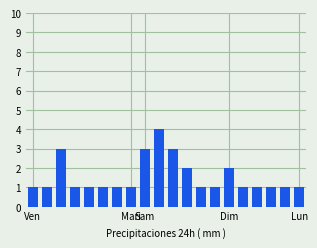

What is the difference between the maximum and minimum values?

3